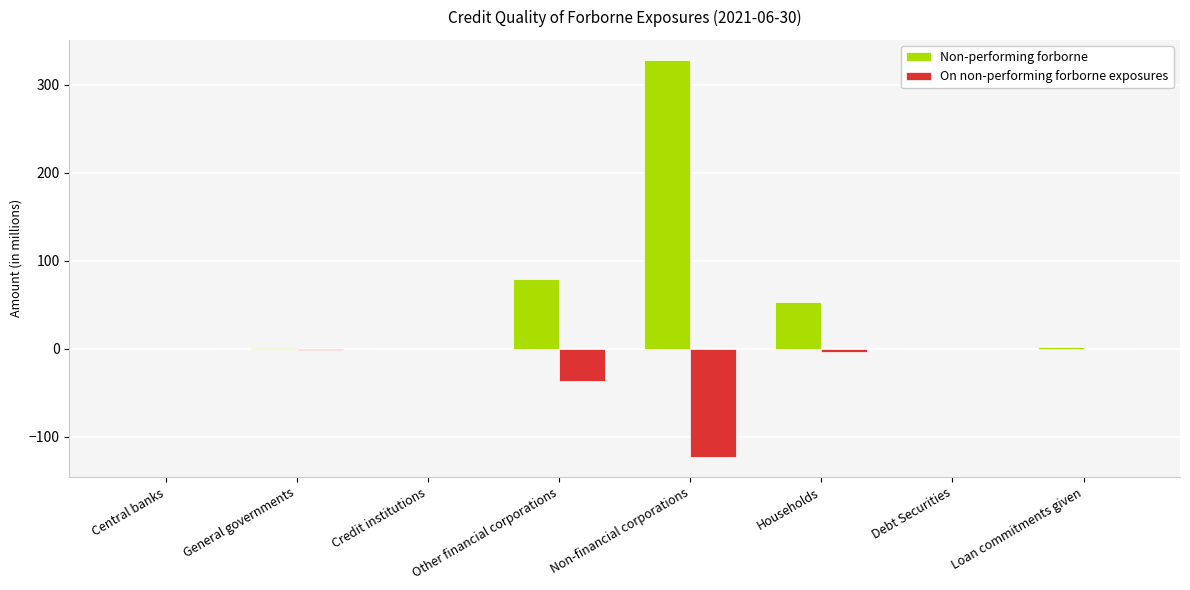

At which category is the sum across all series the highest?

Non-financial corporations